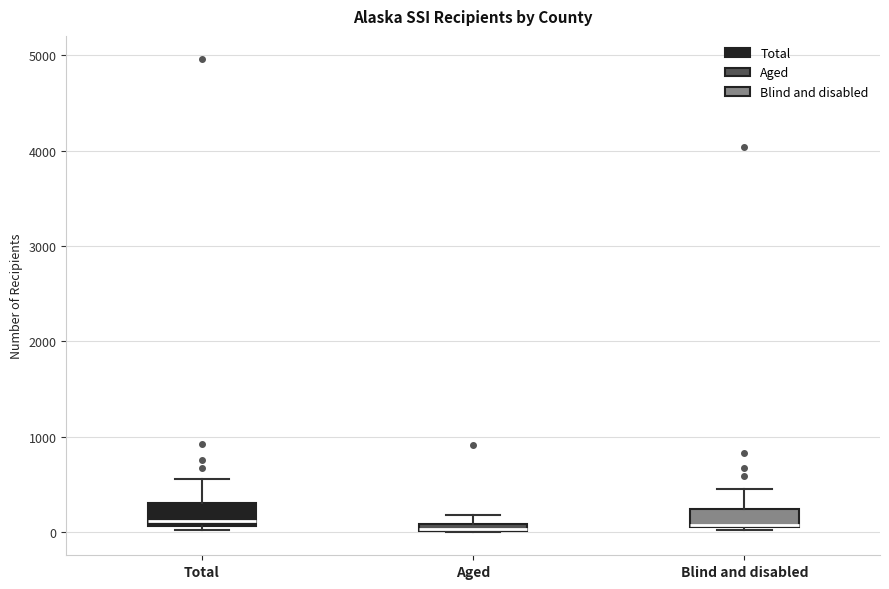

Where is the upper edge of the box for Total on the y-axis? The values are not printed on the chart, so give them approximately, as read against the axis.

300